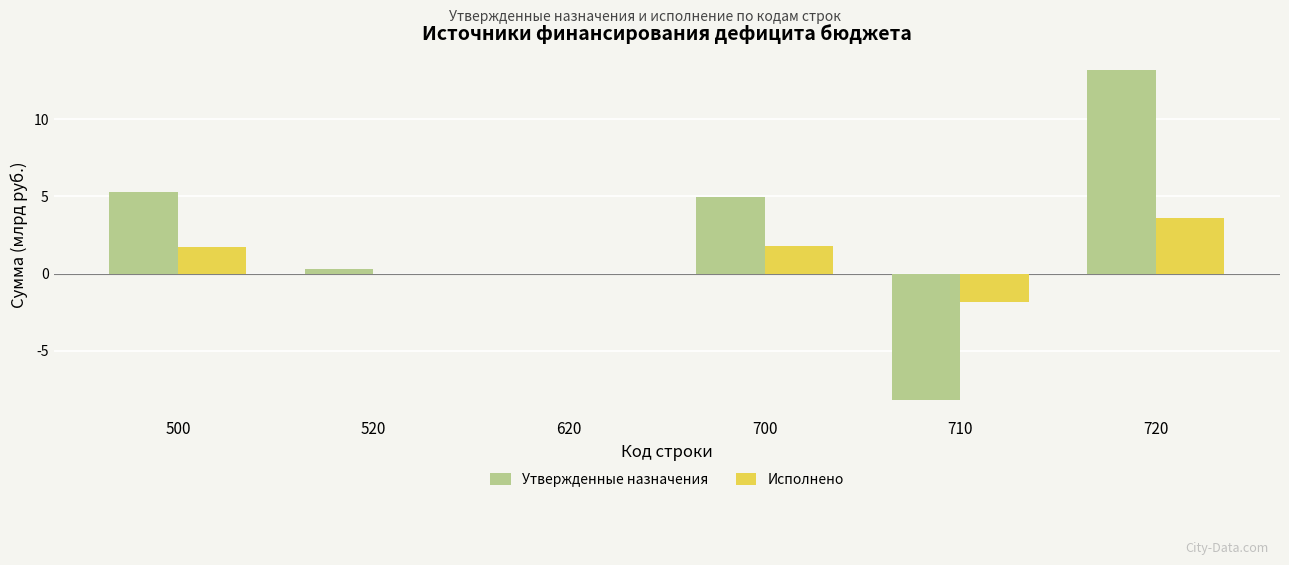

Count the number of categories in the chart.

6